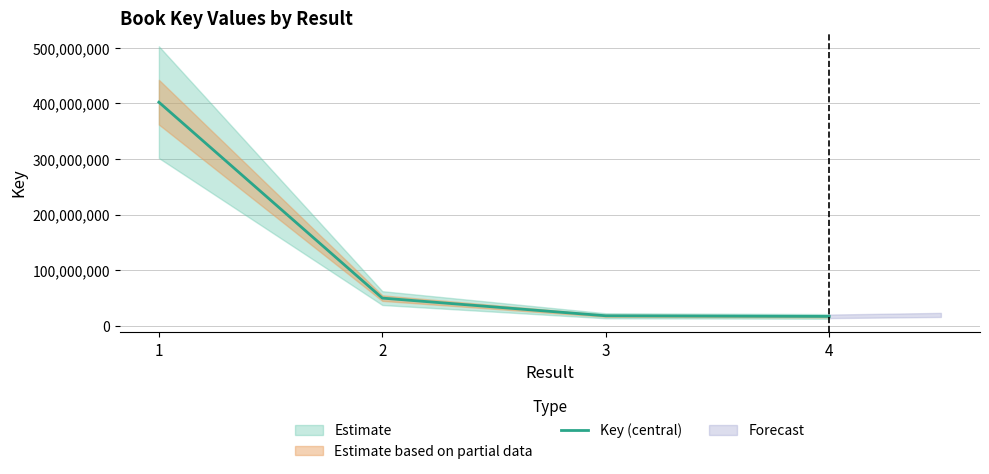

What is the greatest value displayed?

402172595